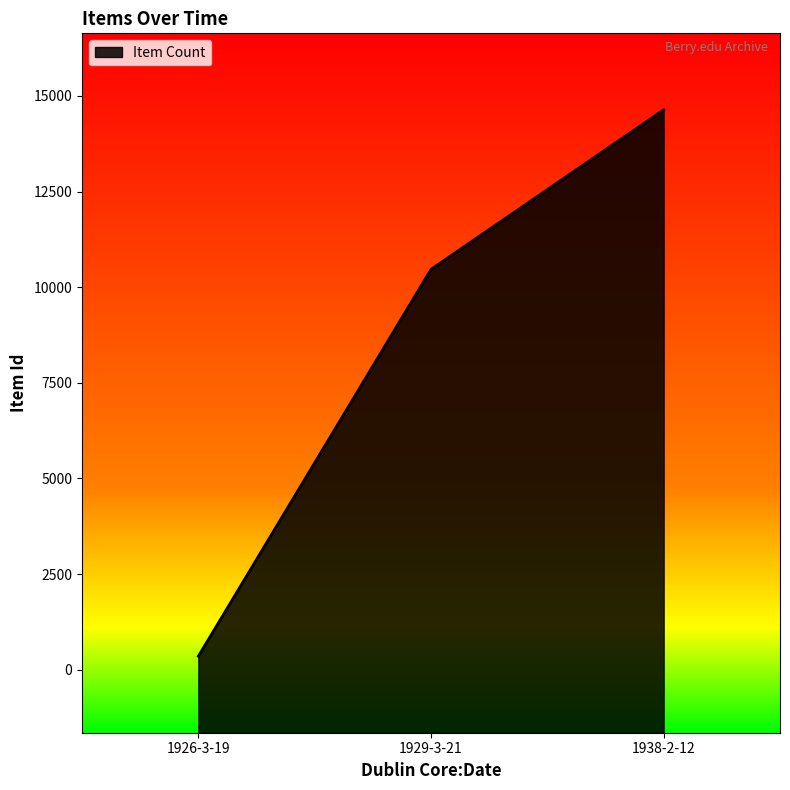

What is the value of the 1st point from the left?

351